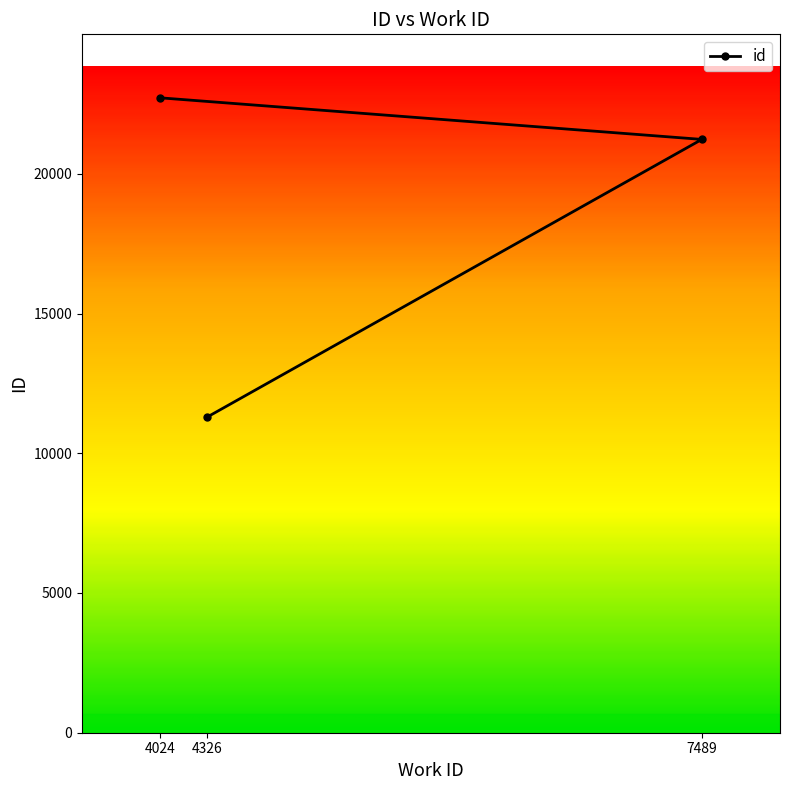

What is the sum of the values at 4024 and 7489?

43952